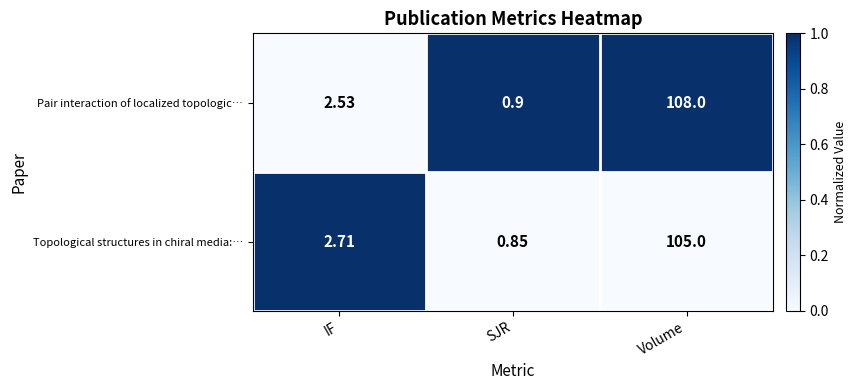

What is the total value across all series at IF?

5.2